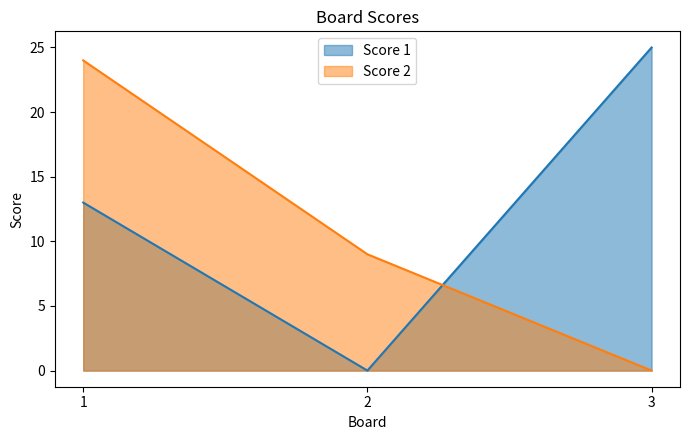

Which category has the highest value in the Score 1 series?

3